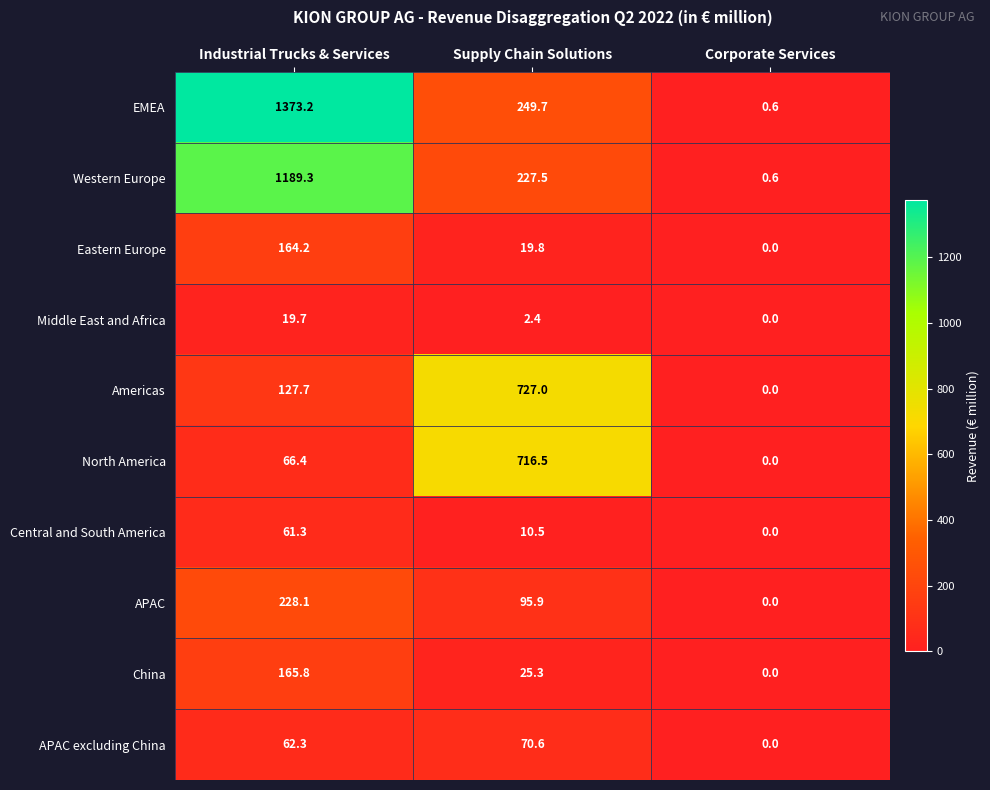

What is the total value across all series at Corporate Services?

1.2